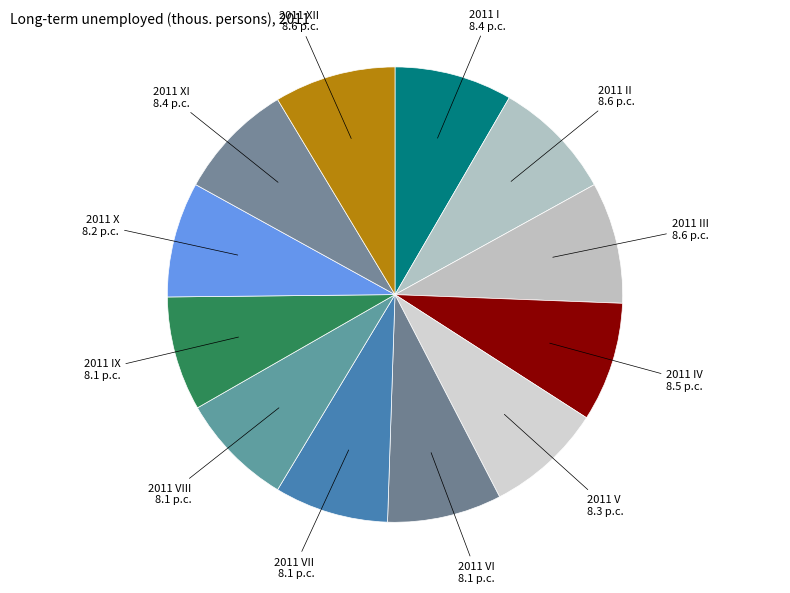

The 2011 IV slice represents 8% of the pie. True or false?

True